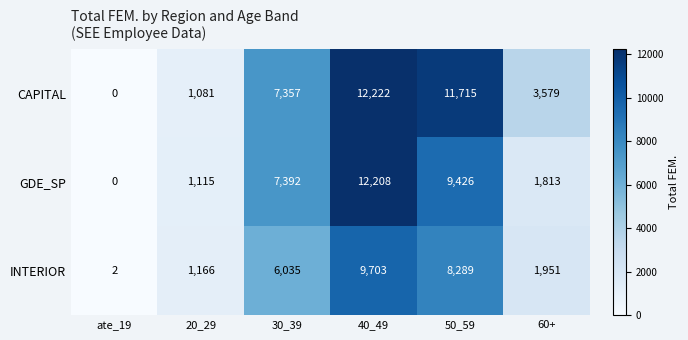

At which category is the sum across all series the highest?

40_49